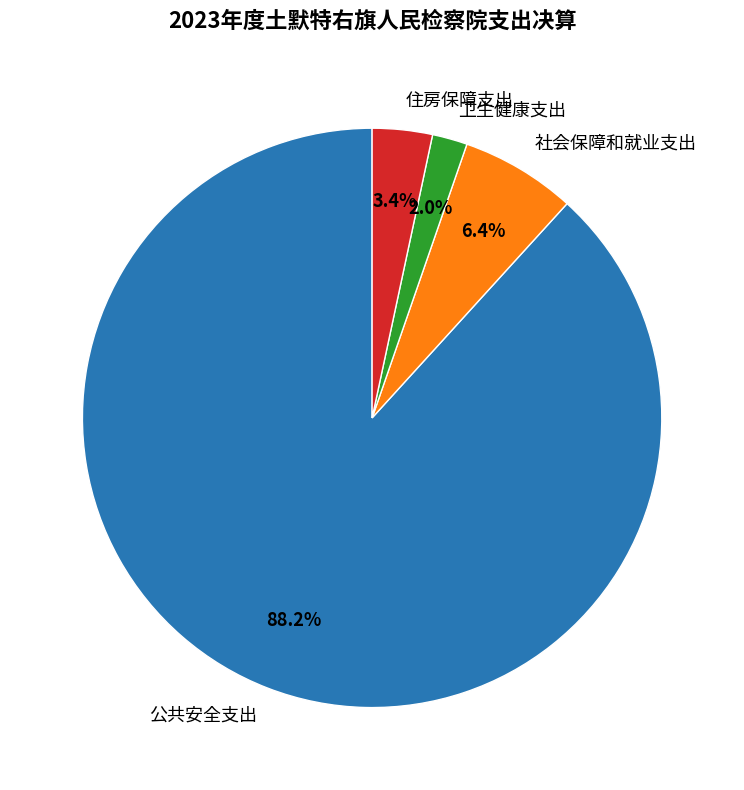

Between 公共安全支出 and 社会保障和就业支出, which is larger?

公共安全支出